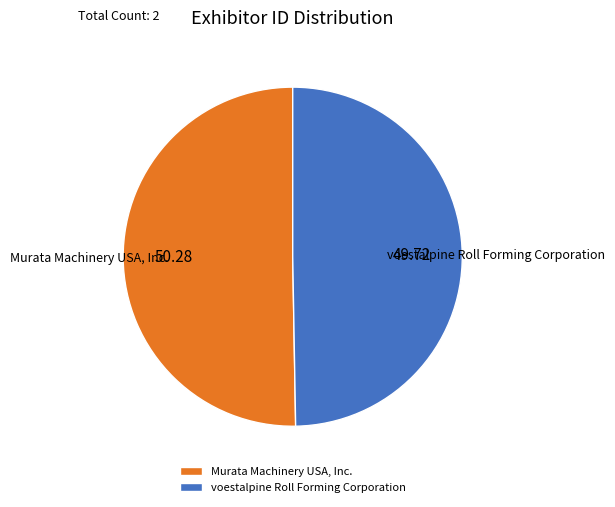

Do Murata Machinery USA, Inc. and voestalpine Roll Forming Corporation together represent more than half of the pie?

Yes